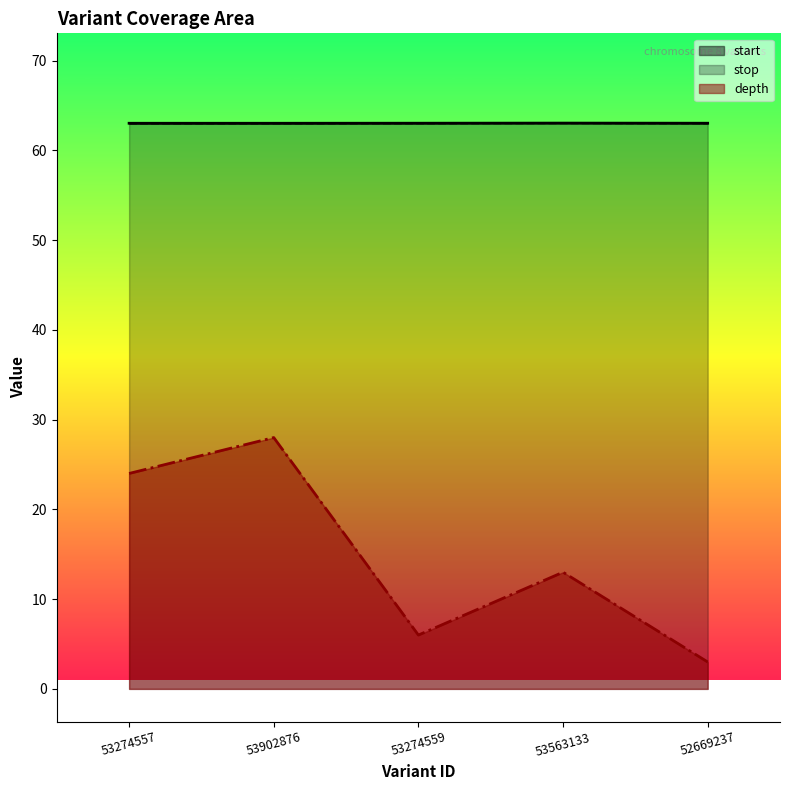

How many lines are shown in the chart?

3